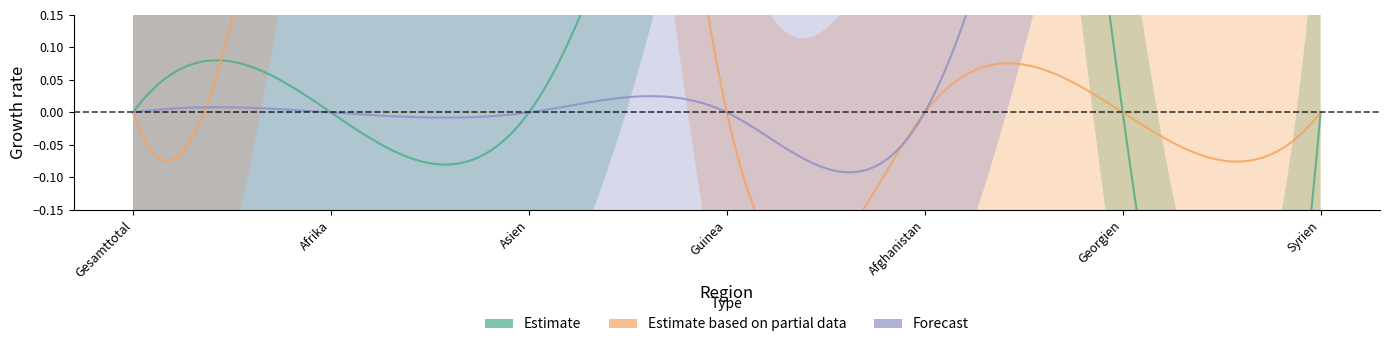

At which category is the sum across all series the highest?

Asien